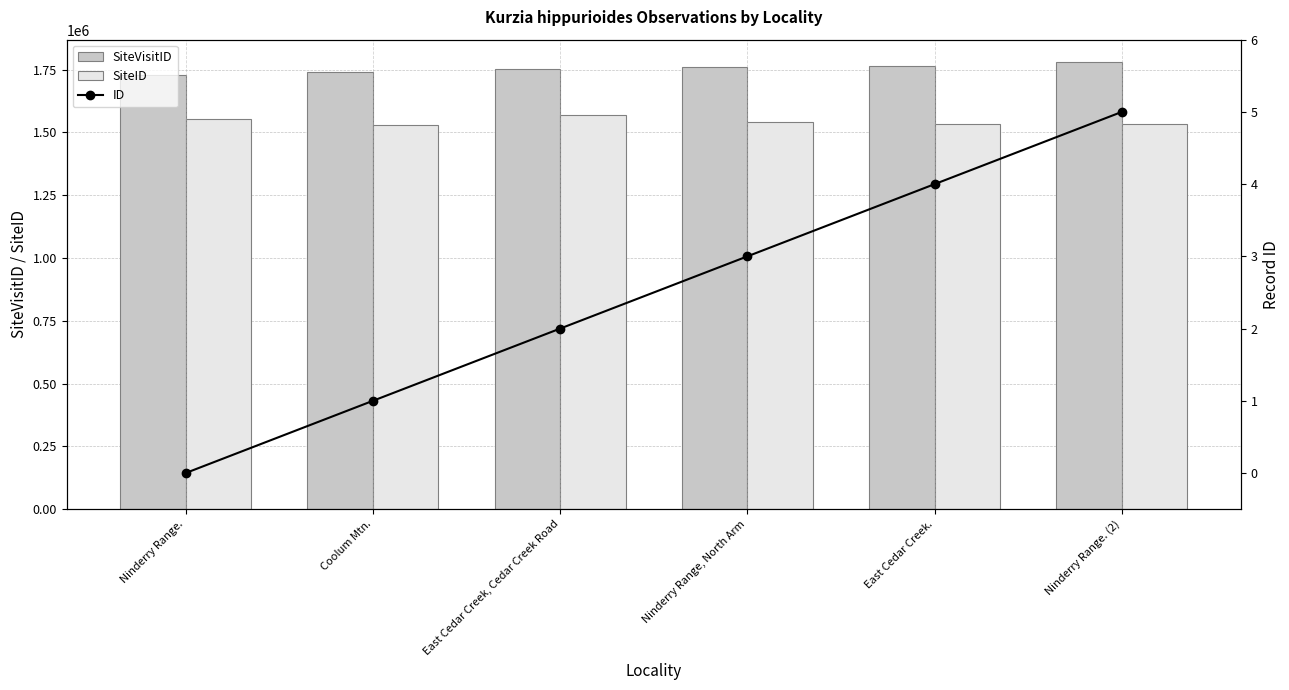

What is the total value across all series at Ninderry Range.?

3281702